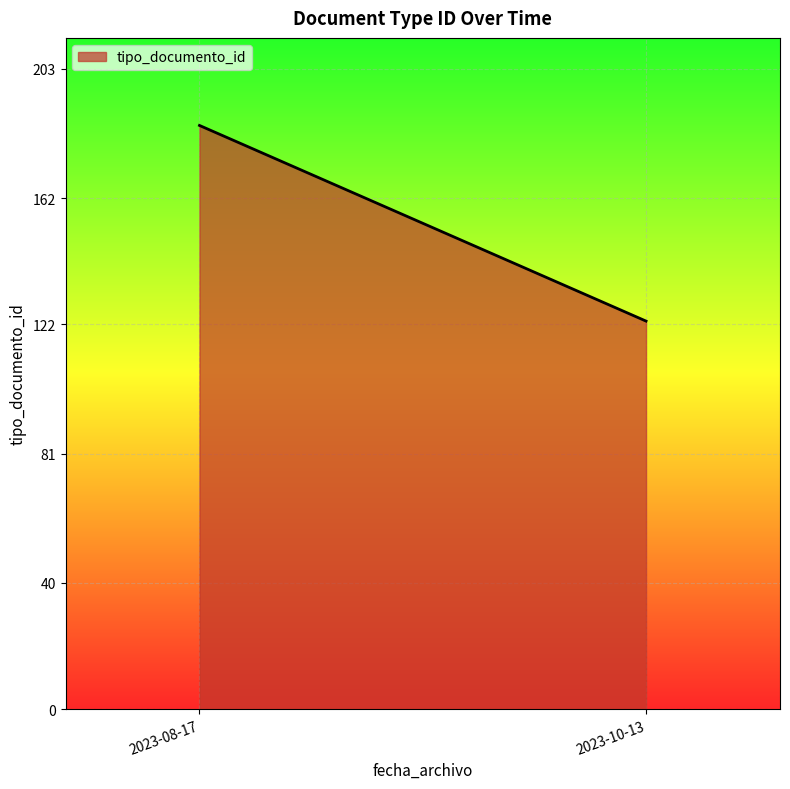

What is the maximum value shown in the chart?

185